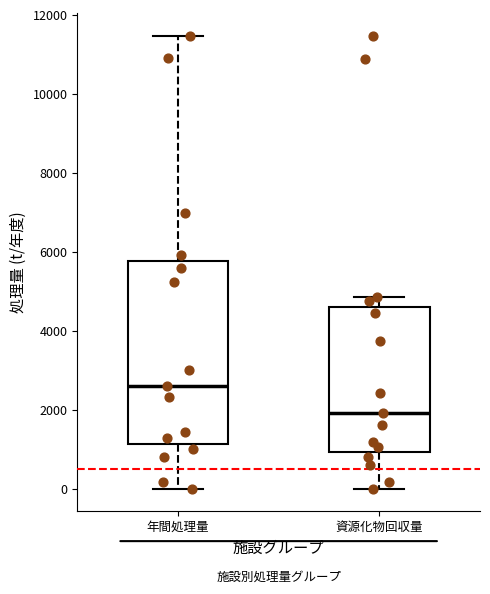

Which box's median line is the highest?

年間処理量